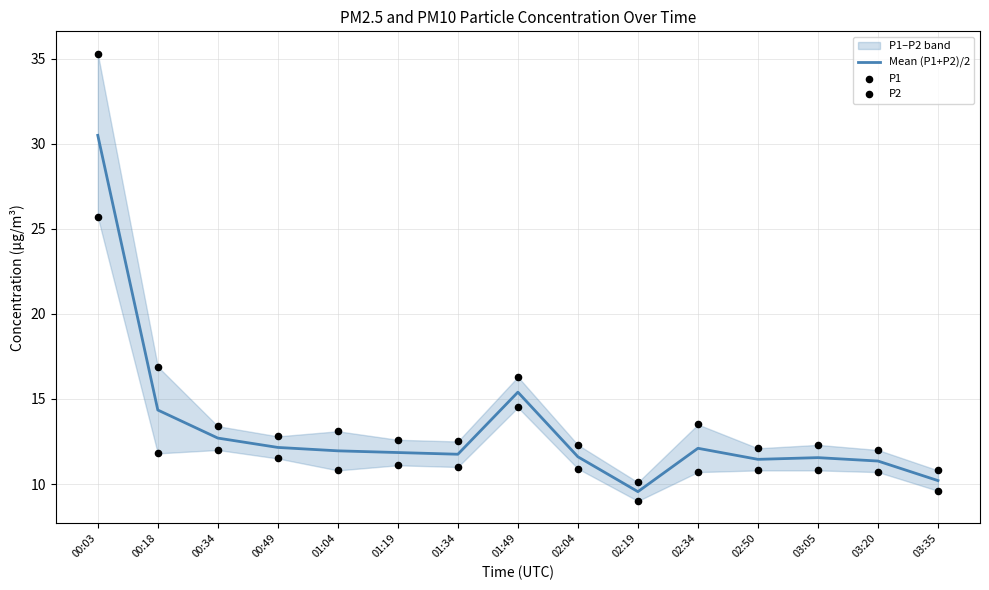

Which series has the largest total across all categories?

P1